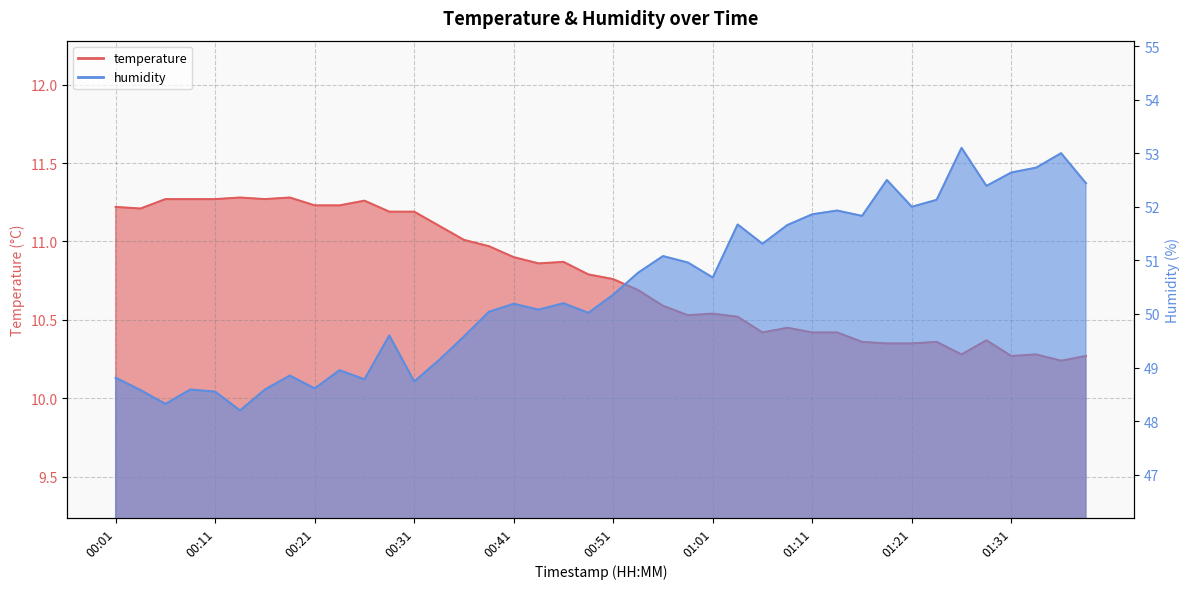

What is the difference between the second highest and minimum values in the humidity series?

4.8